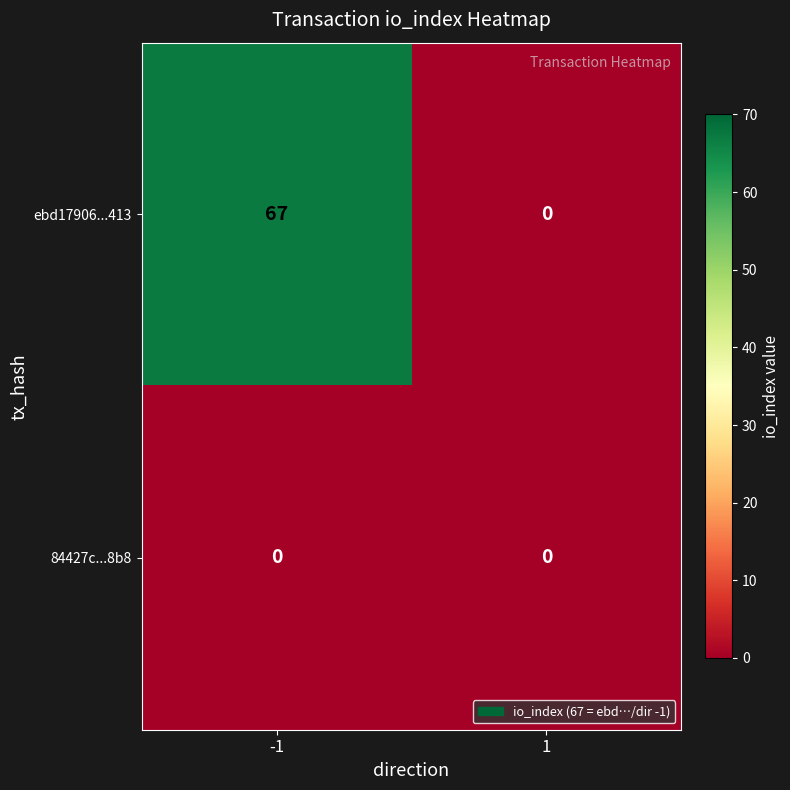

What is the greatest value displayed?

67